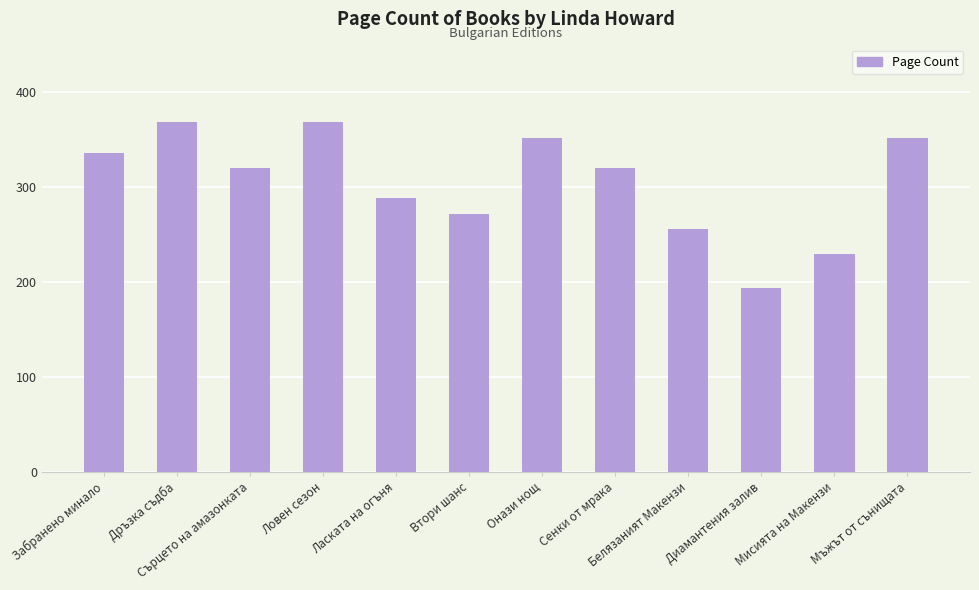

What is the label of the 1st bar from the left?

Забранено минало